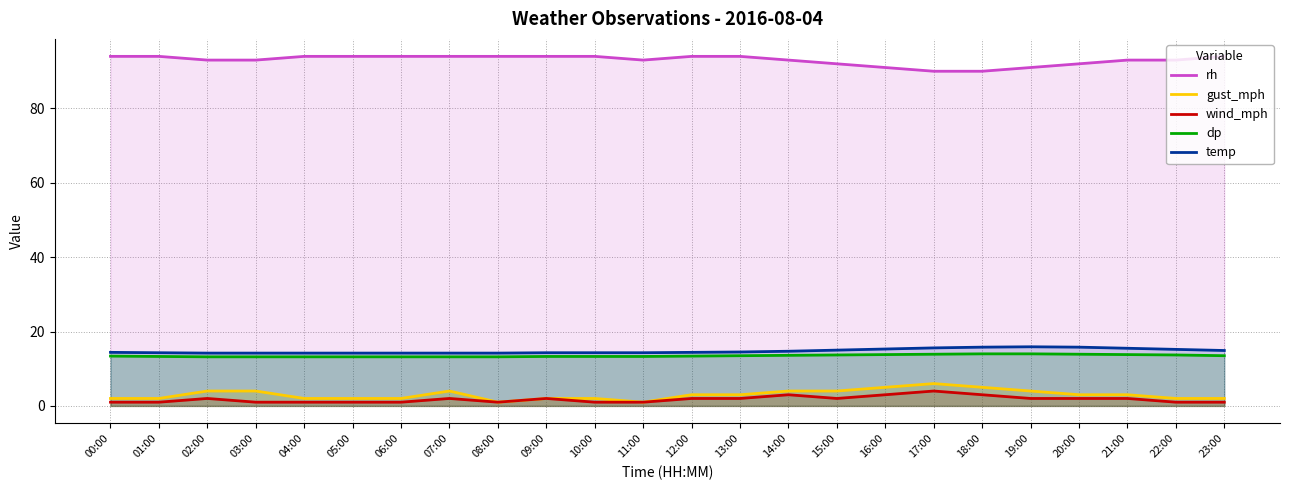

At which label does temp reach its peak?

19:00